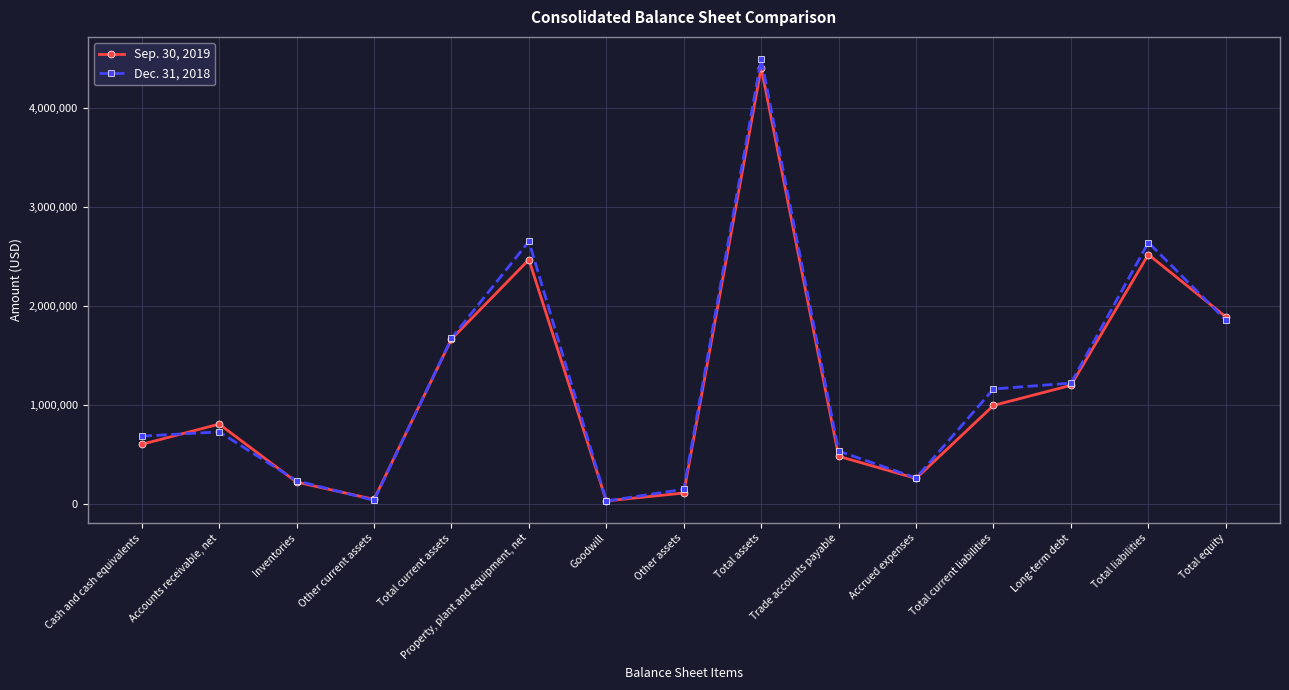

What is the label of the 2nd point from the left?

Accounts receivable, net